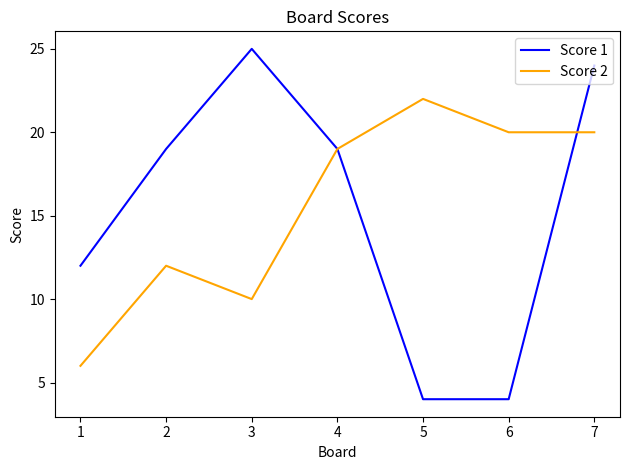

True or false: Score 2 and Score 1 cross at least once.

True